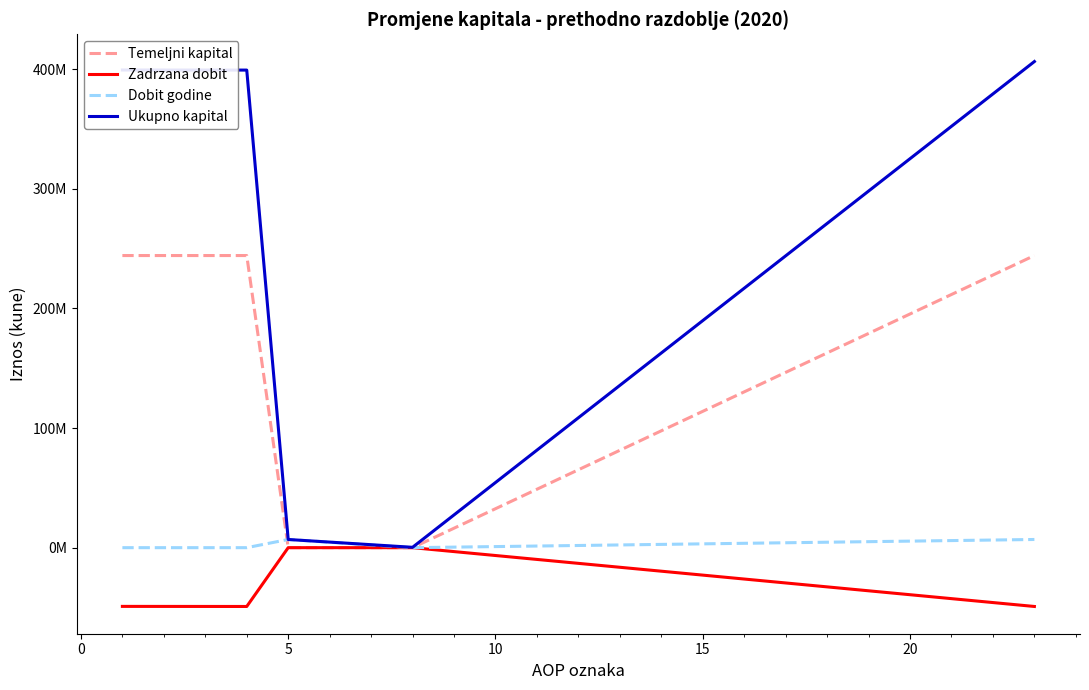

Which series has the largest total across all categories?

Ukupno kapital